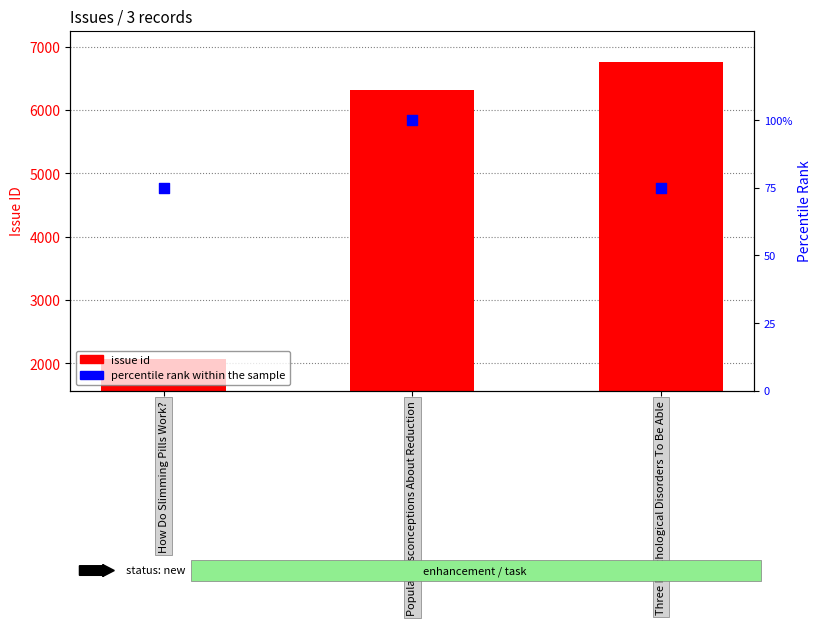

Which series reaches the minimum Y coordinate?

percentile rank within the sample